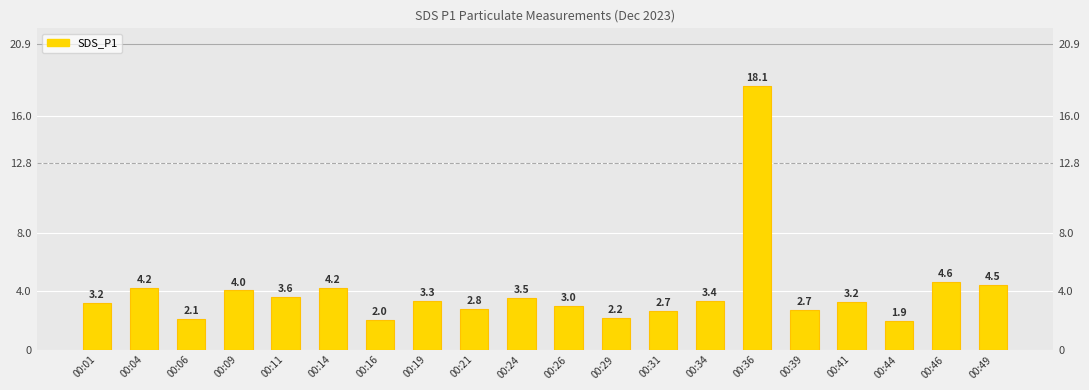

Where is the data nearest to the value 10?

00:46